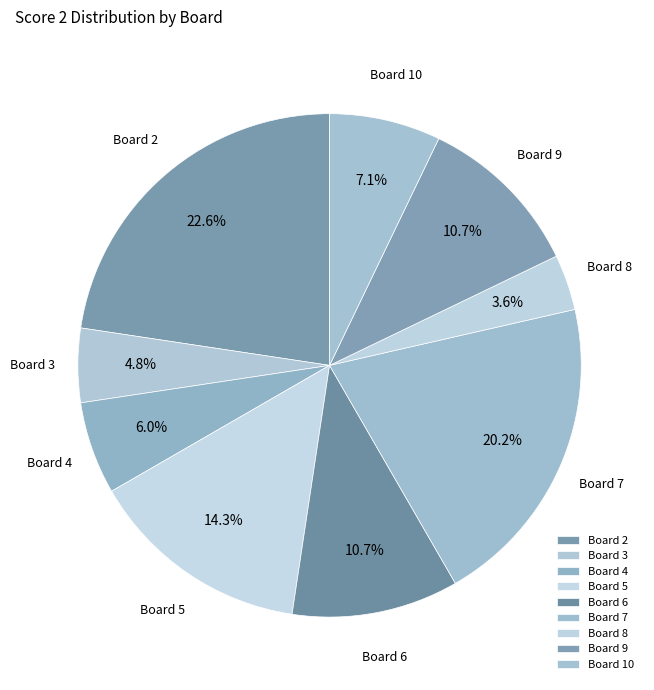

Is there any slice that represents more than half of the pie?

No